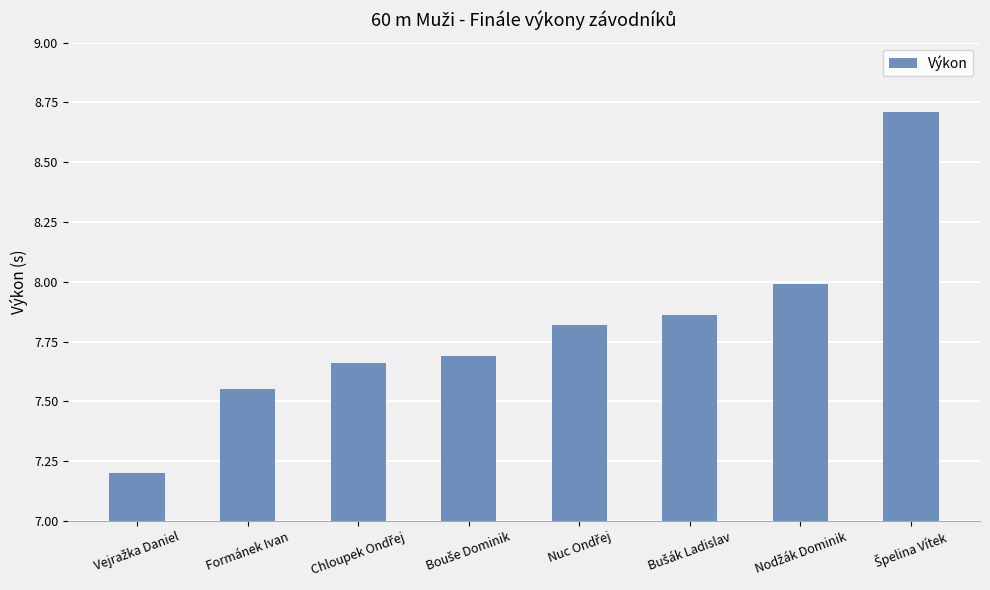

What is the greatest value displayed?

8.7